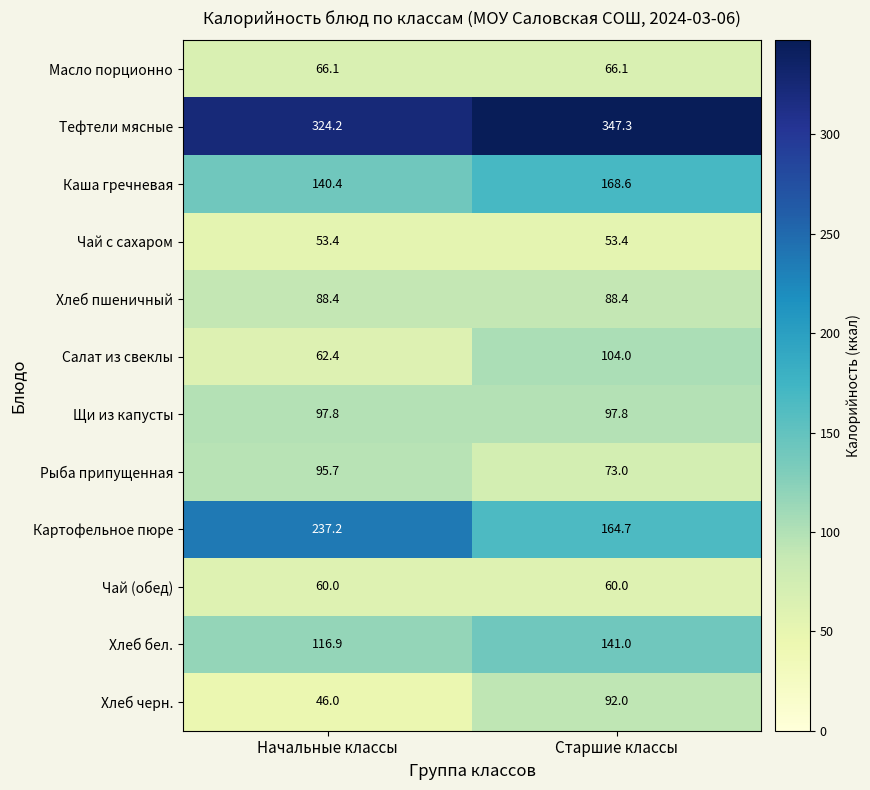

Which series has the largest range (max minus min)?

Картофельное пюре